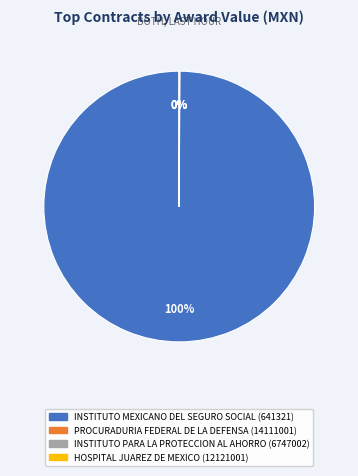

Is there a majority slice in this chart?

Yes